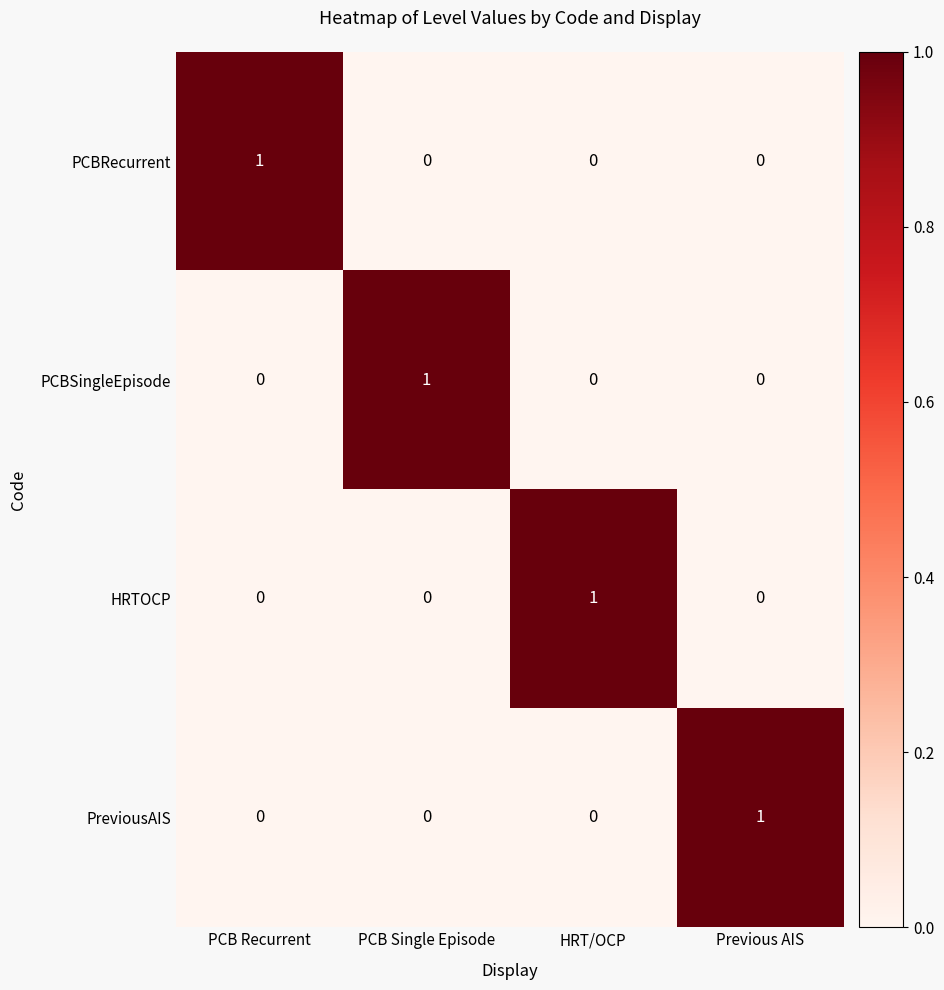

Reading left to right, transcribe all the data shown in this chart.

PCBRecurrent: PCB Recurrent=1	PCB Single Episode=0	HRT/OCP=0	Previous AIS=0
PCBSingleEpisode: PCB Recurrent=0	PCB Single Episode=1	HRT/OCP=0	Previous AIS=0
HRTOCP: PCB Recurrent=0	PCB Single Episode=0	HRT/OCP=1	Previous AIS=0
PreviousAIS: PCB Recurrent=0	PCB Single Episode=0	HRT/OCP=0	Previous AIS=1